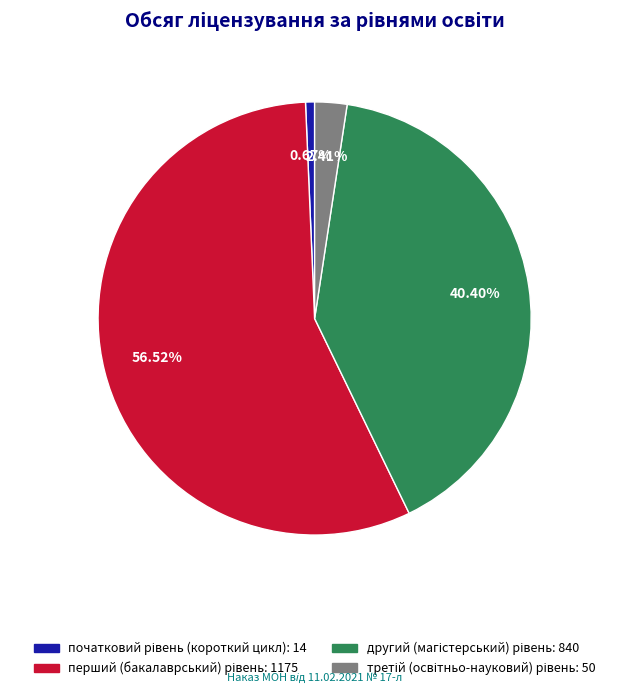

Does any single category account for the majority?

Yes